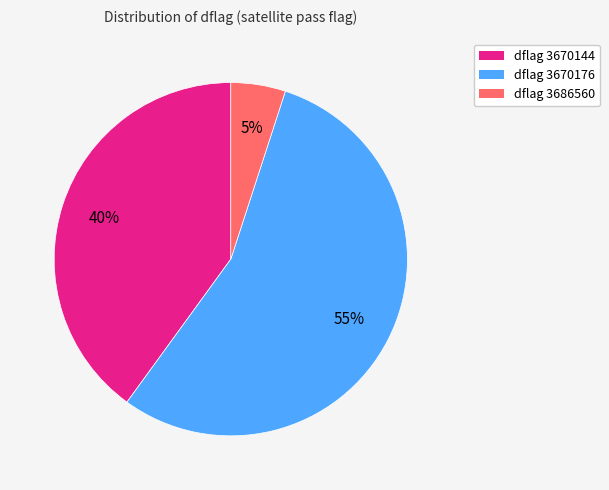

To the nearest percent, what is the difference between the largest and smallest slice percentages?

50%